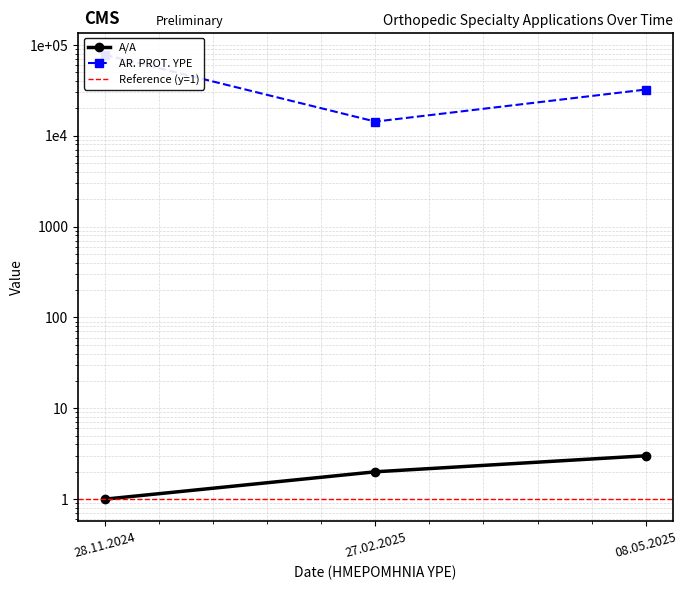

How many AR. PROT. YPE values are between 14273 and 77453?

3